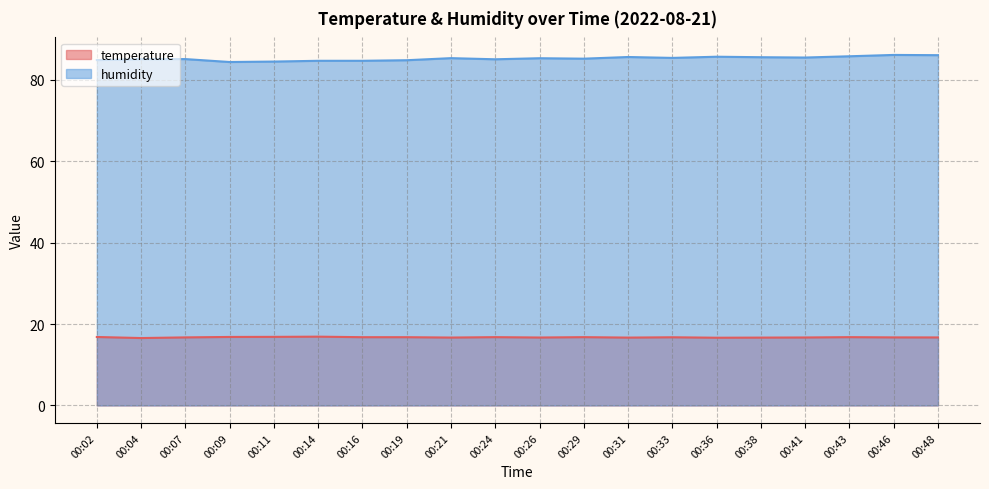

What is the difference between the second highest and second lowest values in the temperature series?

0.2